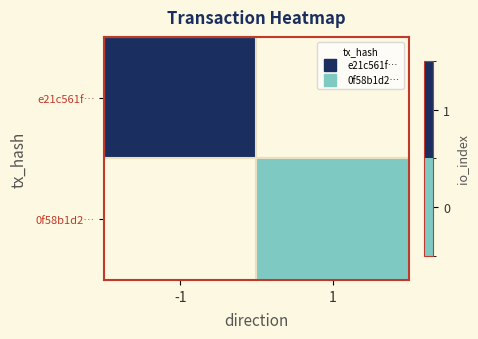

Which category has the lowest value across all series?

1